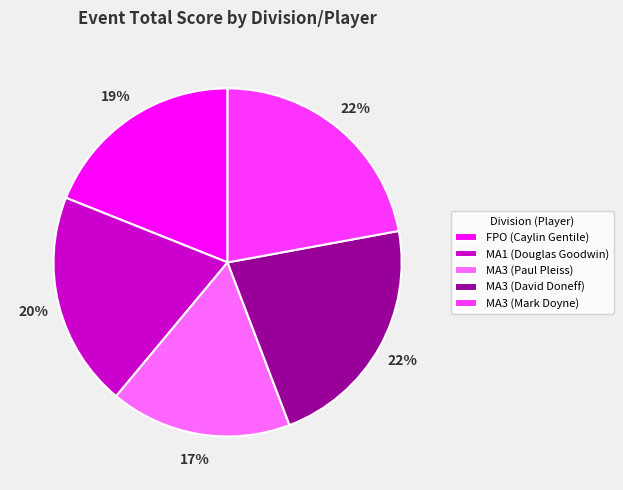

The MA3 (Paul Pleiss) slice represents 17% of the pie. True or false?

True